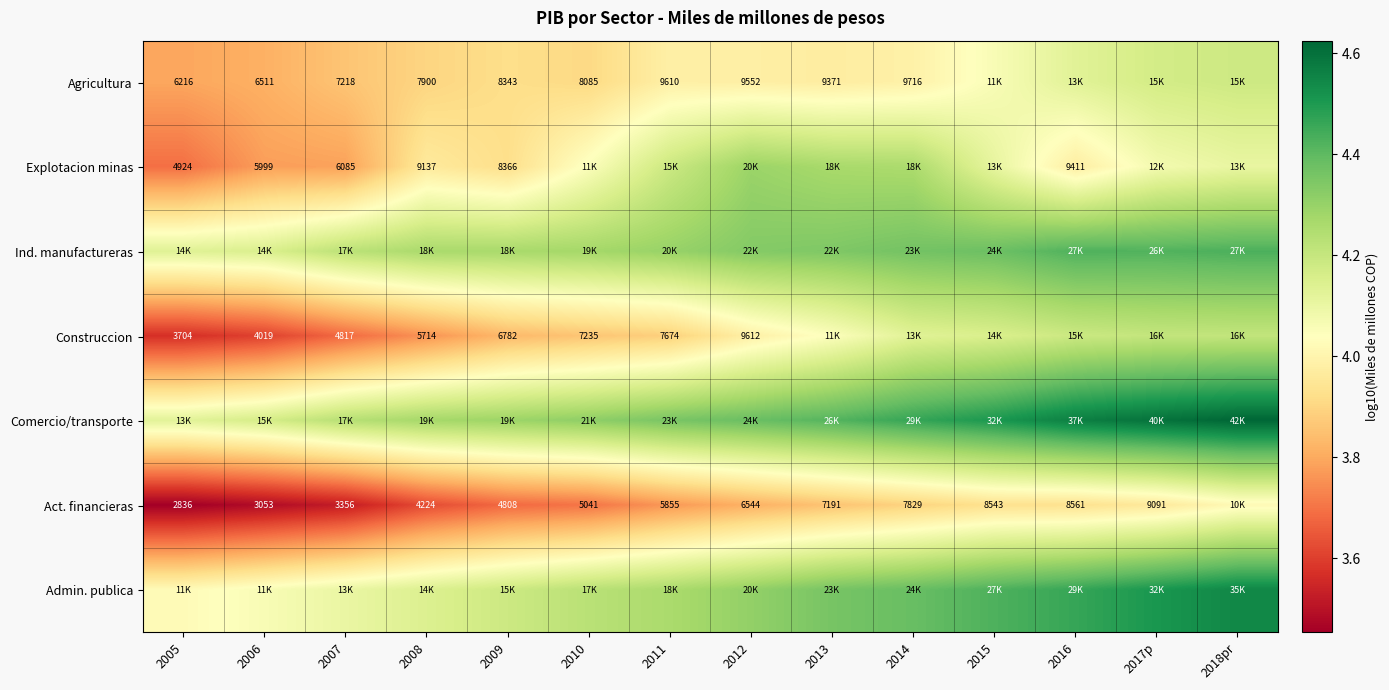

Which category has the highest value in the Act. financieras series?

2018pr